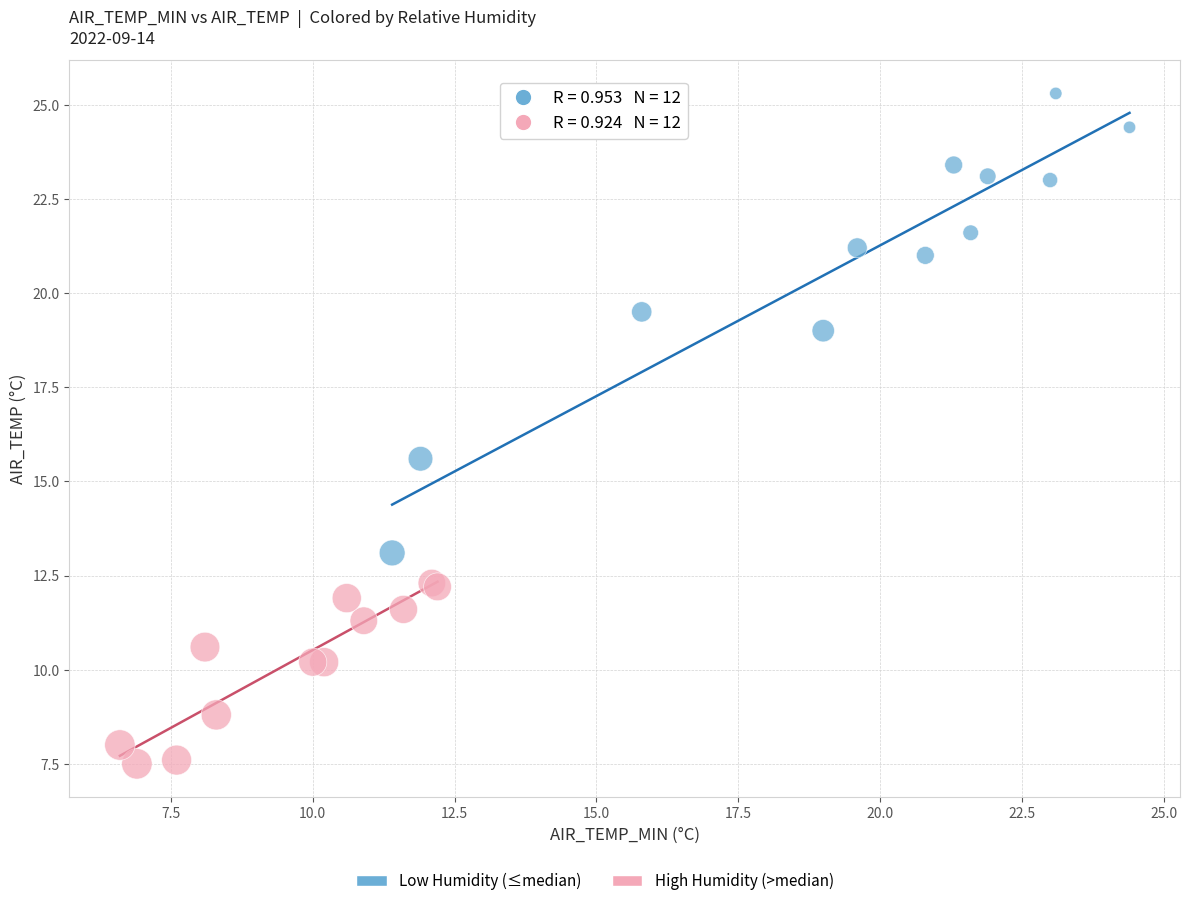

Which series contains the lowest Y value?

High Humidity (>median)